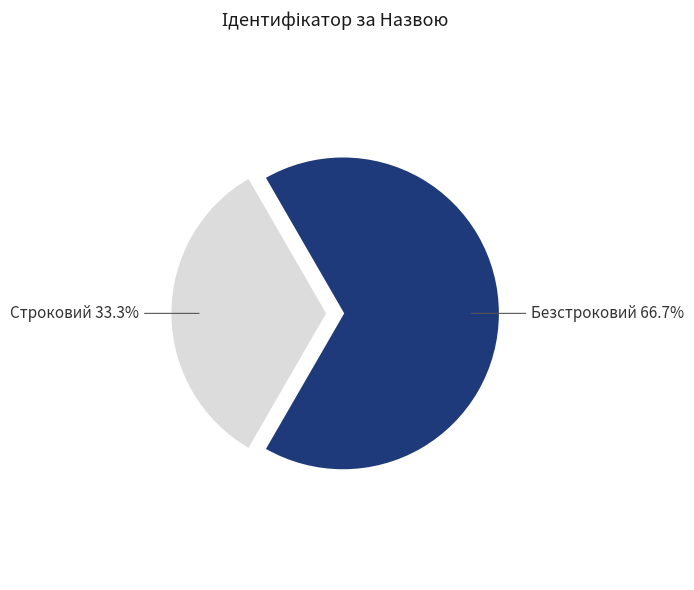

Is there any slice that represents more than half of the pie?

Yes